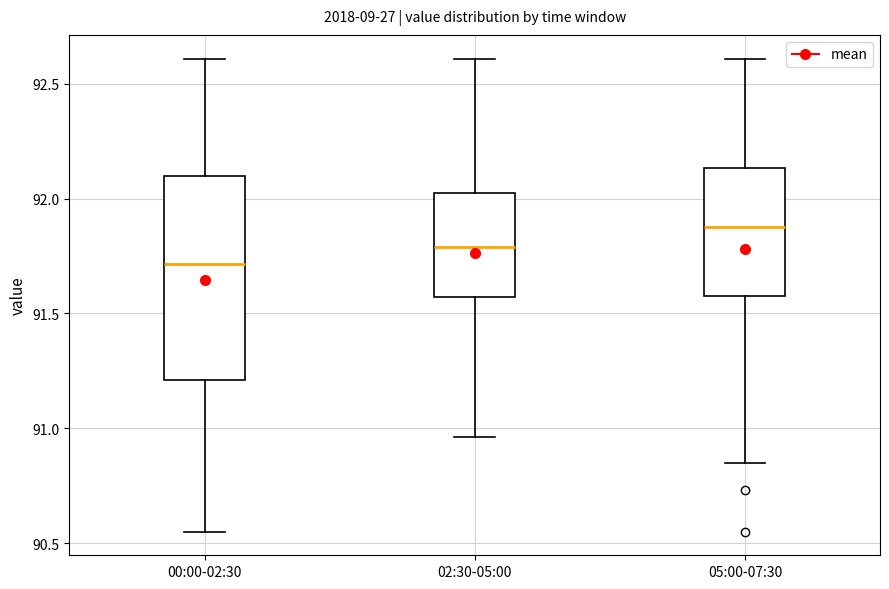

Reading left to right, transcribe this box plot: for each box, give where its median line is, the range the box spans, and where its two whiskers end, as read against the y-axis. The values are not printed on the chart, so give them approximately, as read against the axis.

00:00-02:30: median 91.70, box 91.20 to 92.10, whiskers 90.55 to 92.60
02:30-05:00: median 91.80, box 91.55 to 92.00, whiskers 90.95 to 92.60
05:00-07:30: median 91.90, box 91.60 to 92.15, whiskers 90.85 to 92.60